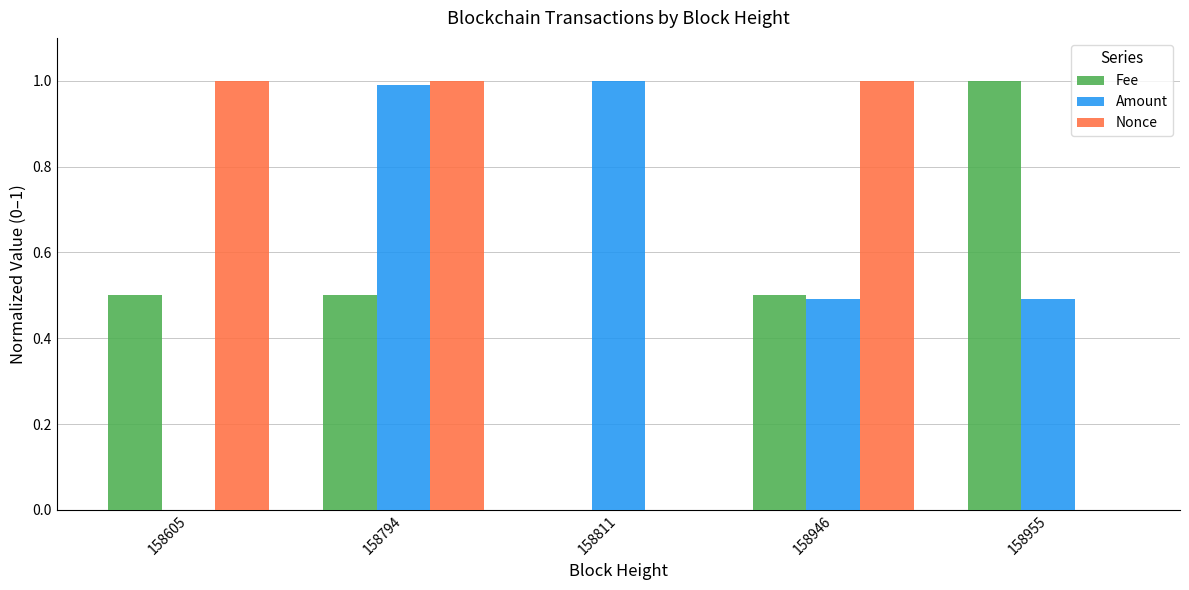

The Fee series shows 1.5 at 158955. True or false?

False